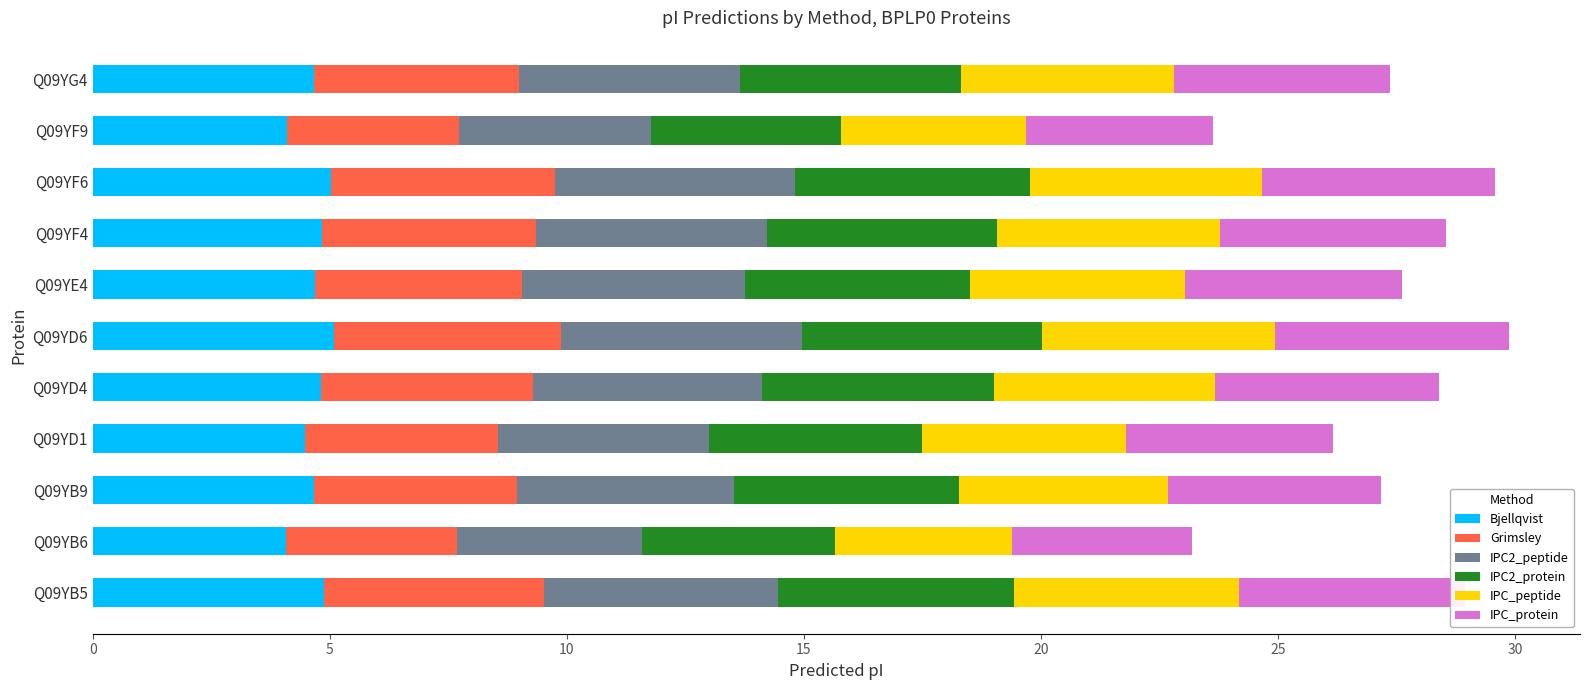

What is the highest value of the Bjellqvist series?

5.1